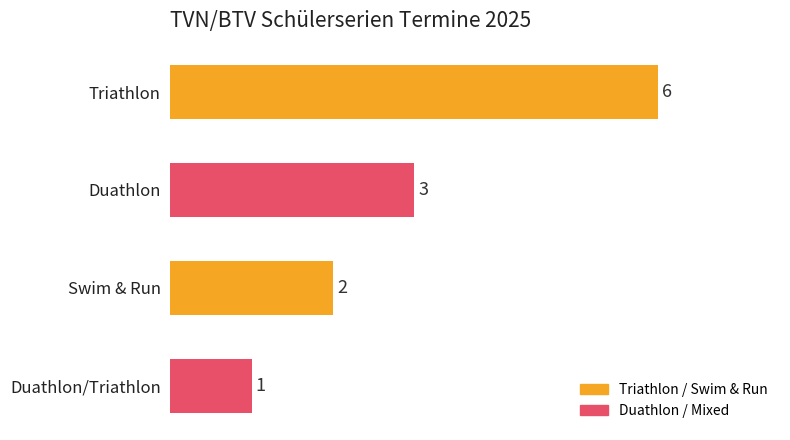

Which category has the lowest value across all series?

Duathlon/Triathlon